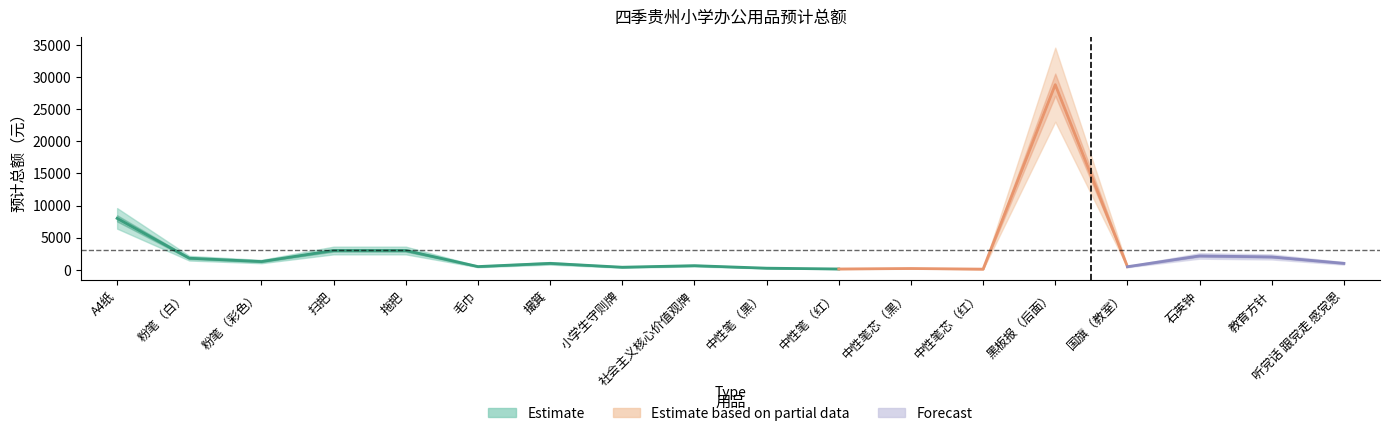

Where is the first local minimum for 预计总额?

粉笔（彩色）